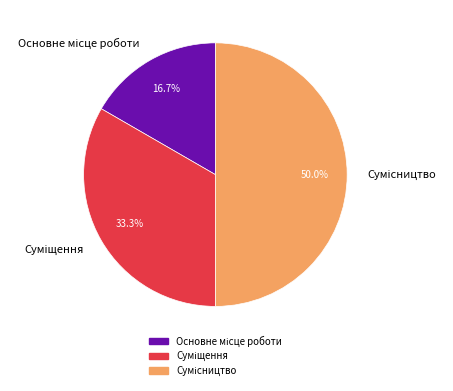

How many slices are in this pie chart?

3